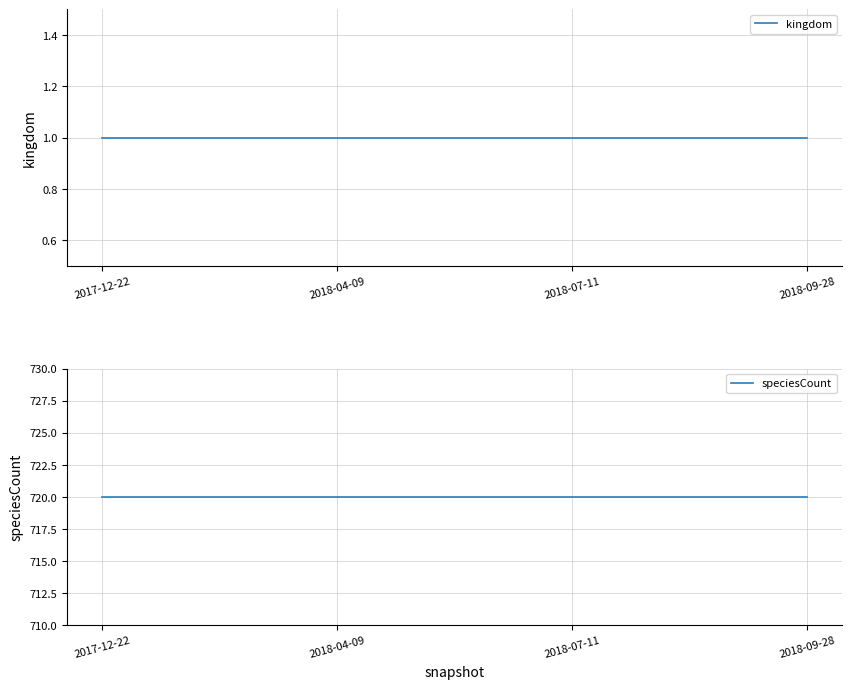

At how many categories does at least one series exceed 216?

4